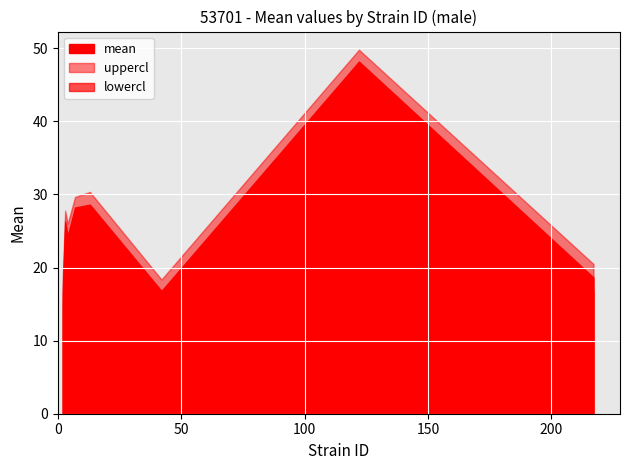

True or false: mean has a value of 5.6 at 217.

False